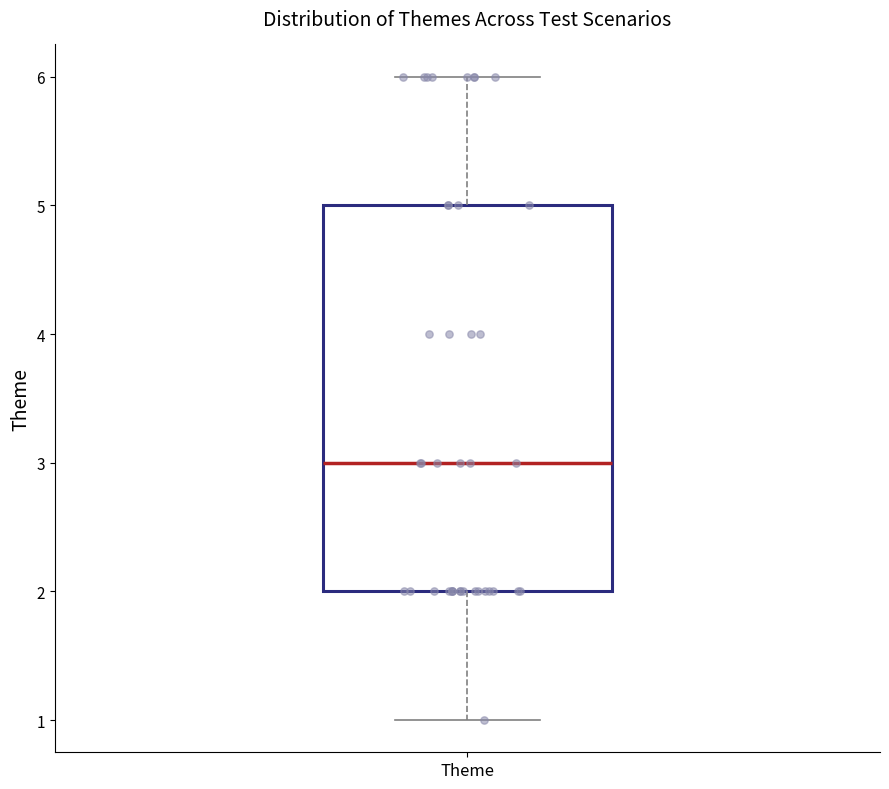

Read this box plot against the y-axis: the position of the median line, the range covered by the box, and the ends of both whiskers. The values are not printed on the chart, so give them approximately, as read against the axis.

median 3, box 2 to 5, whiskers 1 to 6